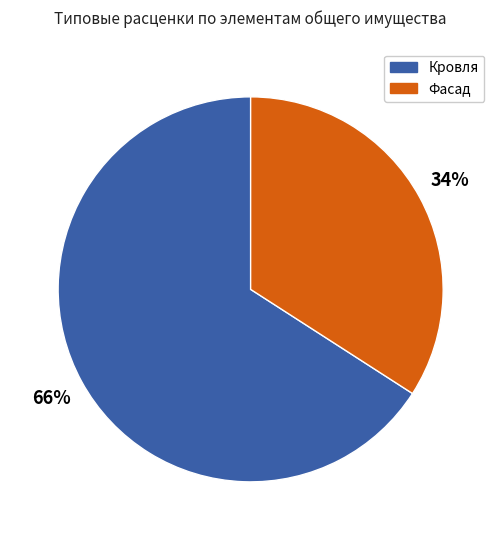

How many segments does this pie chart have?

2